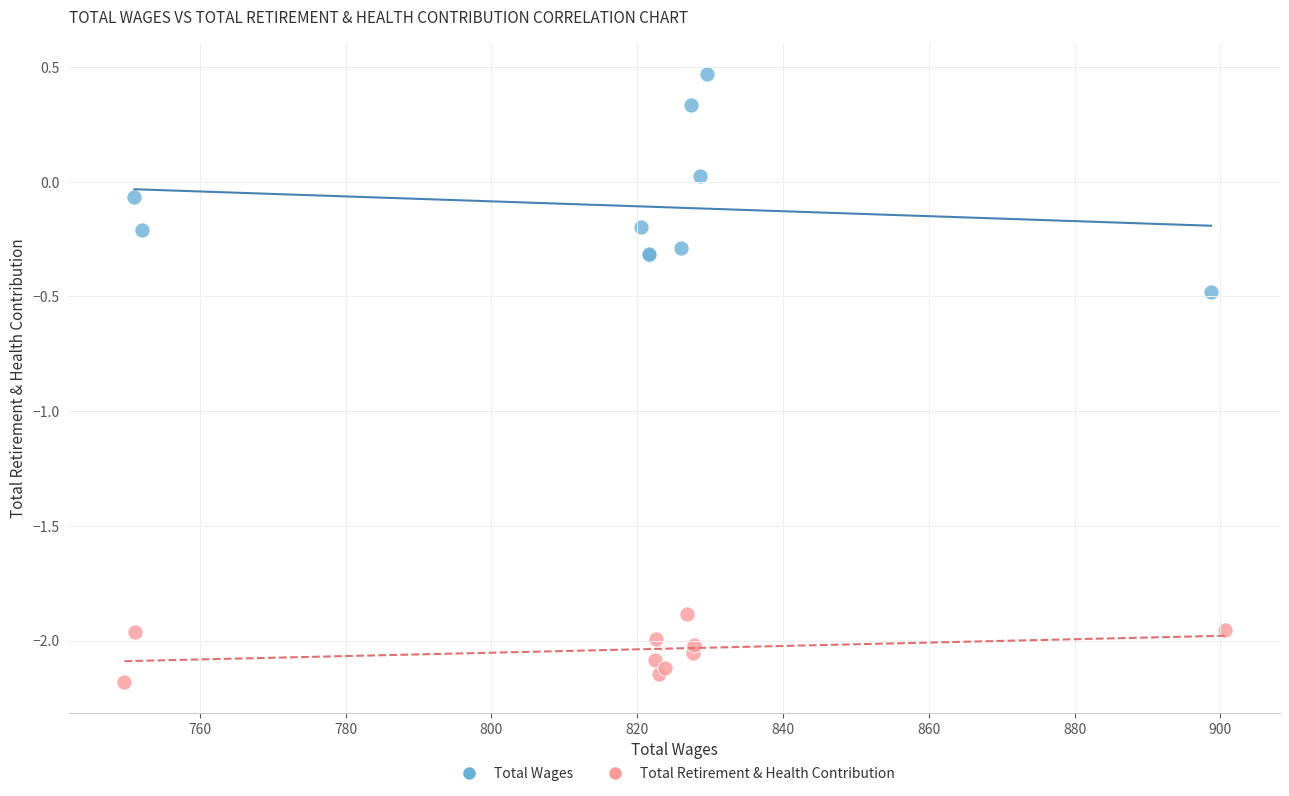

What are all the series names shown in the legend?

Total Wages, Total Retirement & Health Contribution